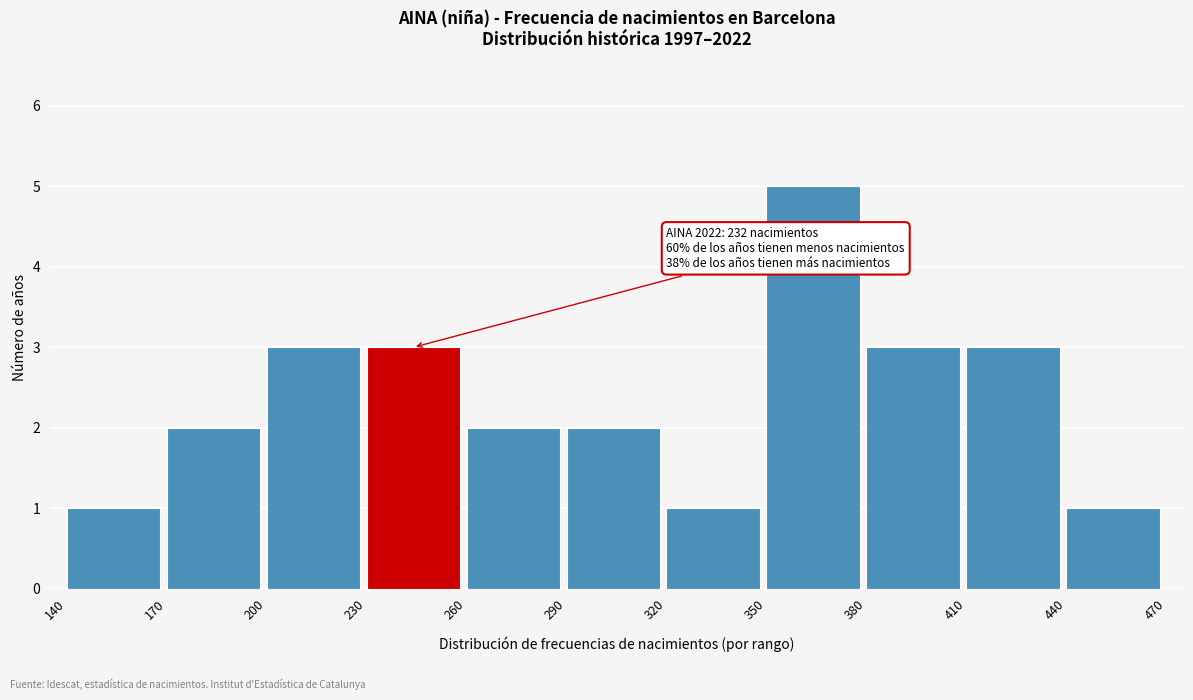

Reading right to left, transcribe all the data shown in this chart.

440=1	410=3	380=3	350=5	320=1	290=2	260=2	230=3	200=3	170=2	140=1